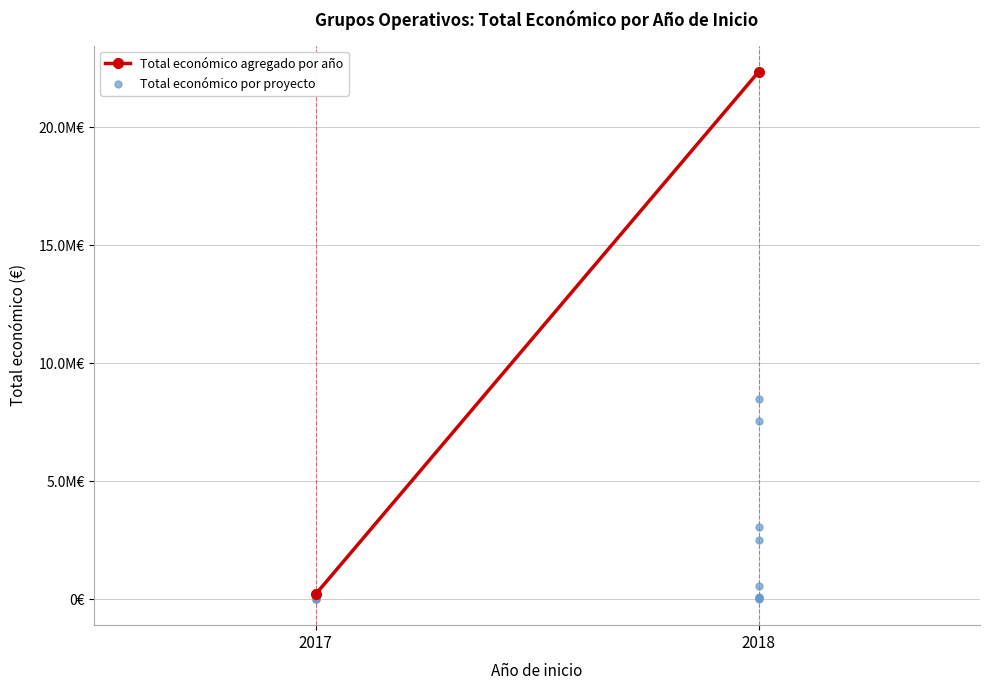

Is this an area chart (filled region under the line)?

No